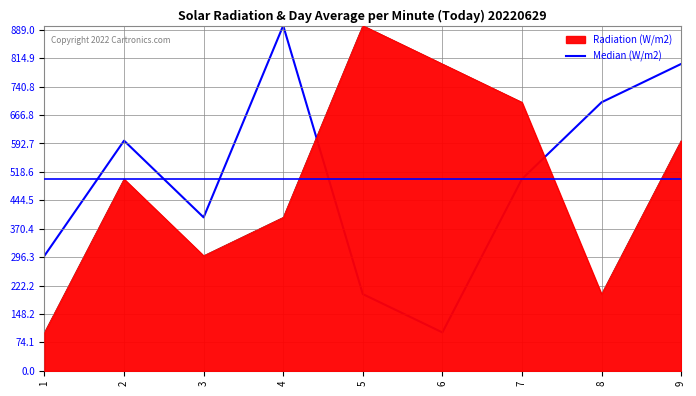

Rank the categories by Radiation (W/m2) value from highest to lowest.

5, 6, 7, 9, 2, 4, 3, 8, 1